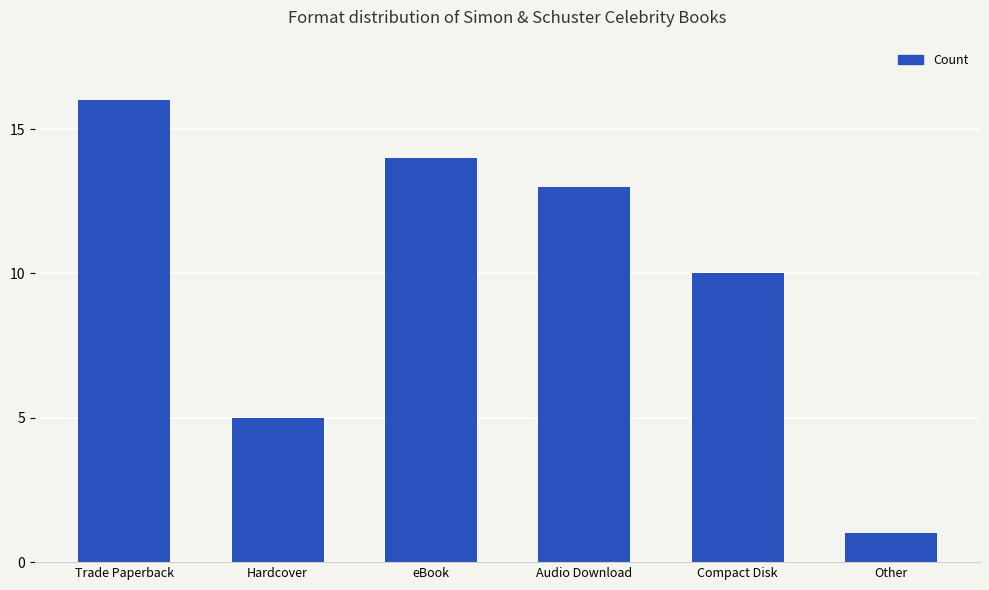

What is the value of the 5th bar from the left?

10